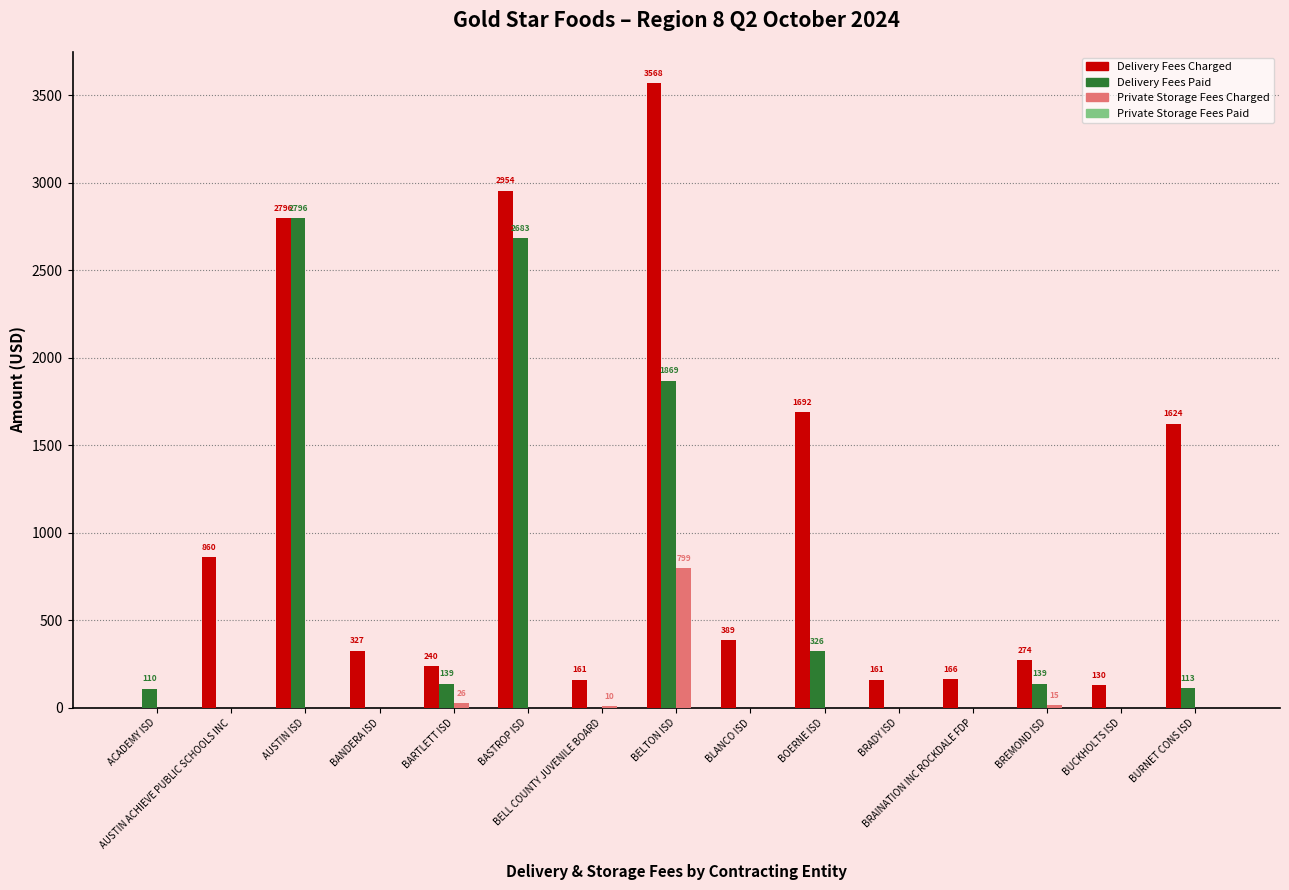

The Private Storage Fees Charged series shows 0.0 at BLANCO ISD. True or false?

True